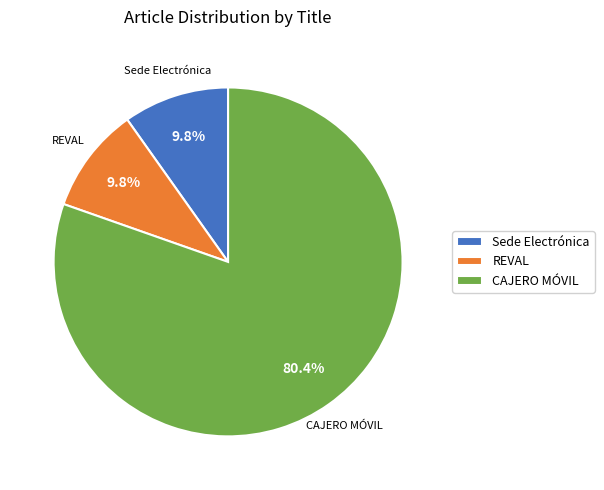

Between CAJERO MÓVIL and REVAL, which is larger?

CAJERO MÓVIL